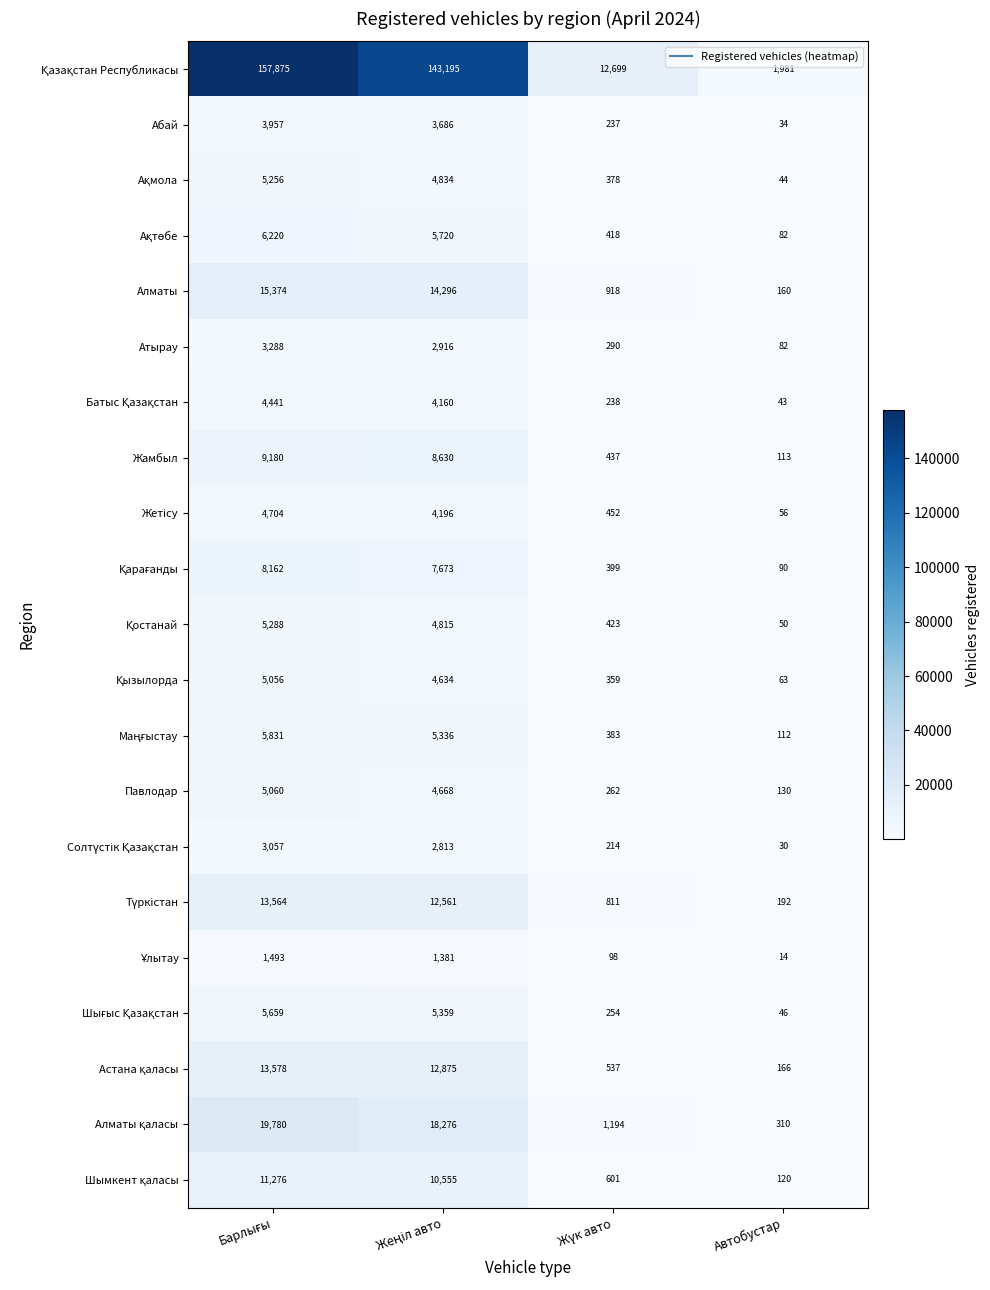

The value of Абай at Автобустар is 34. True or false?

True